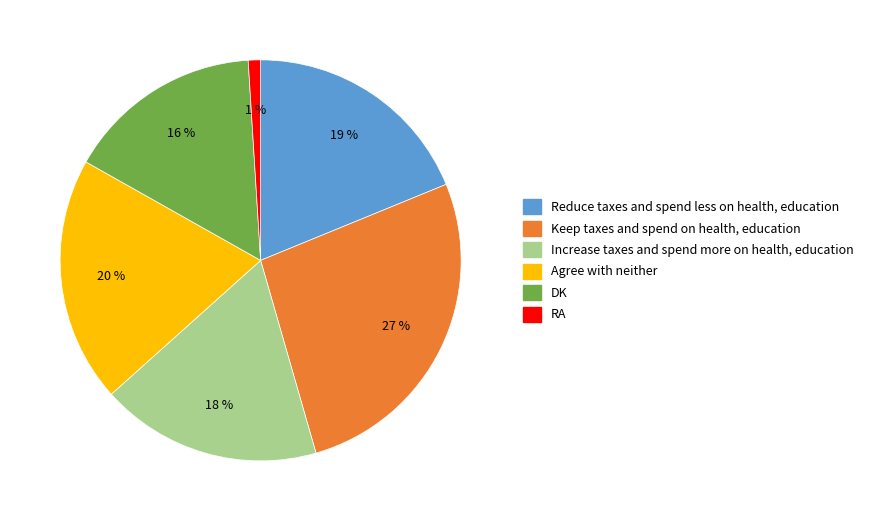

Is the sum of Agree with neither and Keep taxes and spend on health, education greater than half?

No